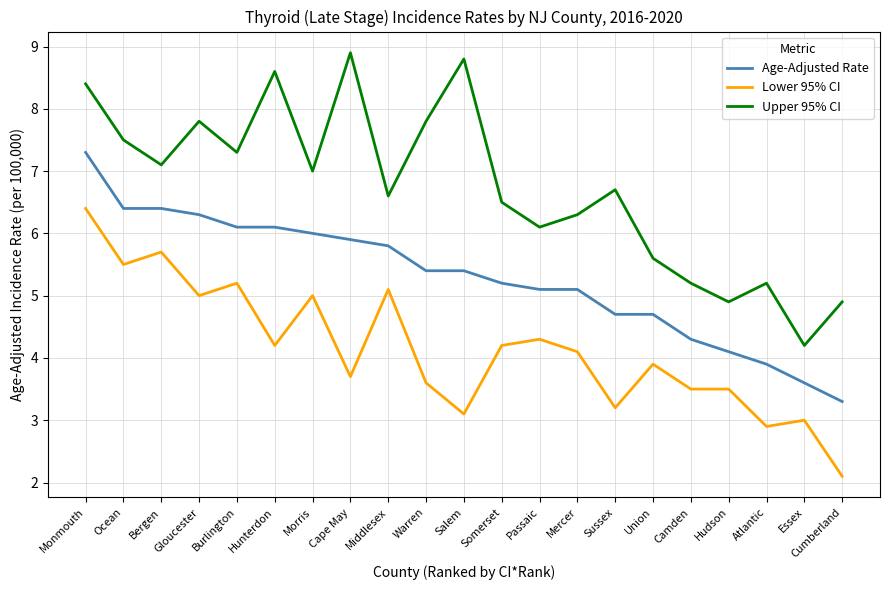

True or false: Age-Adjusted Rate and Upper 95% CI intersect in this chart.

False